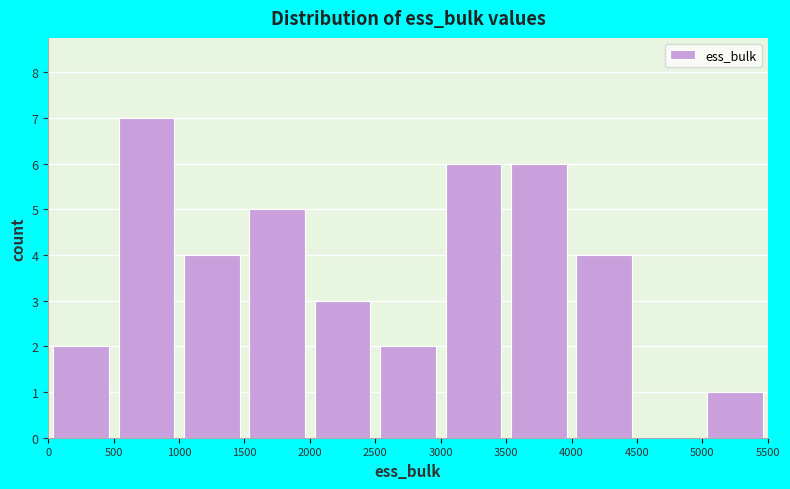

Reading left to right, transcribe this chart: for each bar, give the range it covers on the x-axis and its height. The values are not printed on the chart, so give them approximately, as read against the axis.

0 to 500: 2
500 to 1000: 7
1000 to 1500: 4
1500 to 2000: 5
2000 to 2500: 3
2500 to 3000: 2
3000 to 3500: 6
3500 to 4000: 6
4000 to 4500: 4
4500 to 5000: 0
5000 to 5500: 1